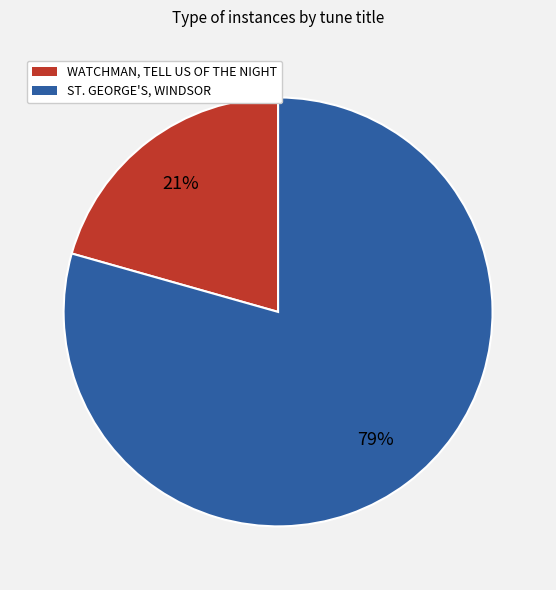

Do WATCHMAN, TELL US OF THE NIGHT and ST. GEORGE'S, WINDSOR together represent more than half of the pie?

Yes